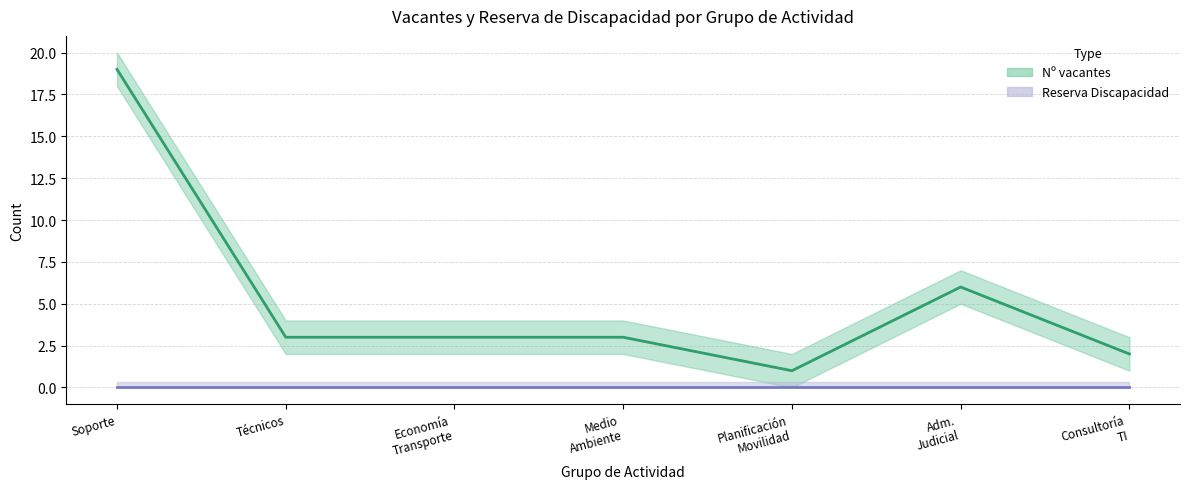

List the series in order of their overall mean, highest first.

Nº vacantes, Reserva Discapacidad